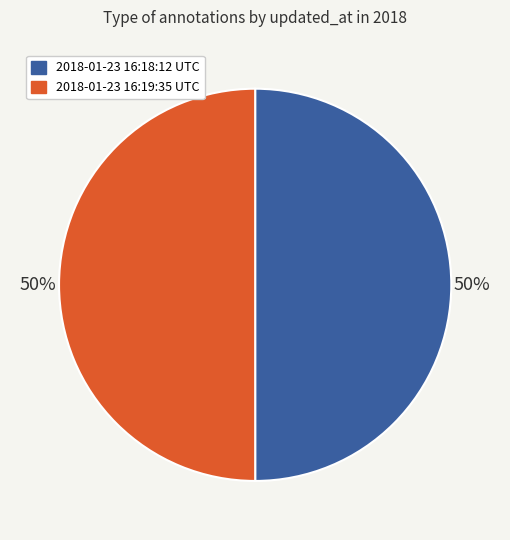

Approximately how many times larger is the value at 2018-01-23 16:19:35 UTC compared to 2018-01-23 16:18:12 UTC?

1.0